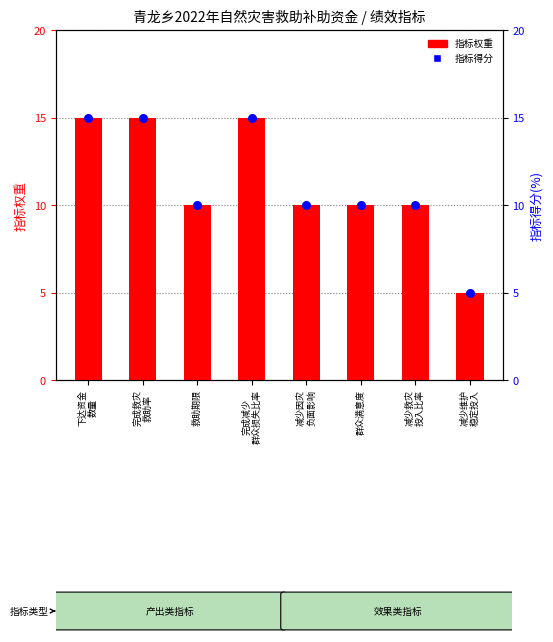

Which series has the largest total across all categories?

指标权重